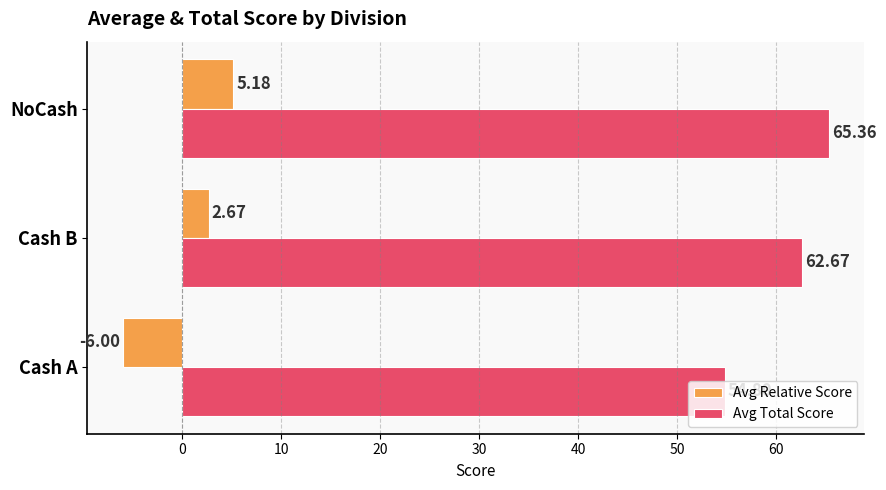

What is the difference between the highest and lowest values at Cash B?

60.0